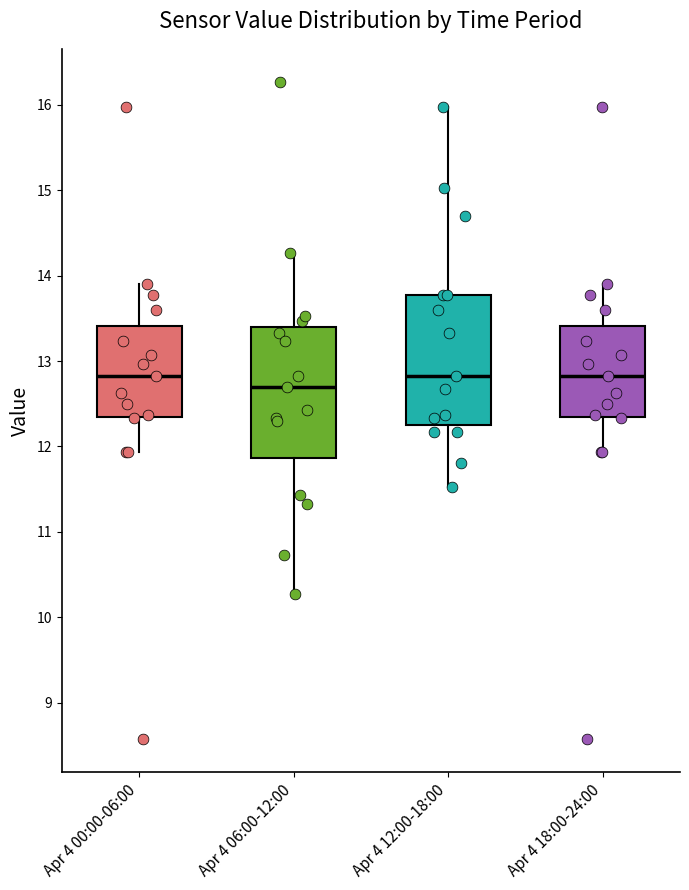

Reading left to right, transcribe this box plot: for each box, give where its median line is, the range the box spans, and where its two whiskers end, as read against the y-axis. The values are not printed on the chart, so give them approximately, as read against the axis.

Apr 4 00:00-06:00: median 12.8, box 12.4 to 13.4, whiskers 11.9 to 13.9
Apr 4 06:00-12:00: median 12.7, box 11.9 to 13.4, whiskers 10.3 to 14.3
Apr 4 12:00-18:00: median 12.8, box 12.3 to 13.8, whiskers 11.5 to 16.0
Apr 4 18:00-24:00: median 12.8, box 12.4 to 13.4, whiskers 11.9 to 13.9